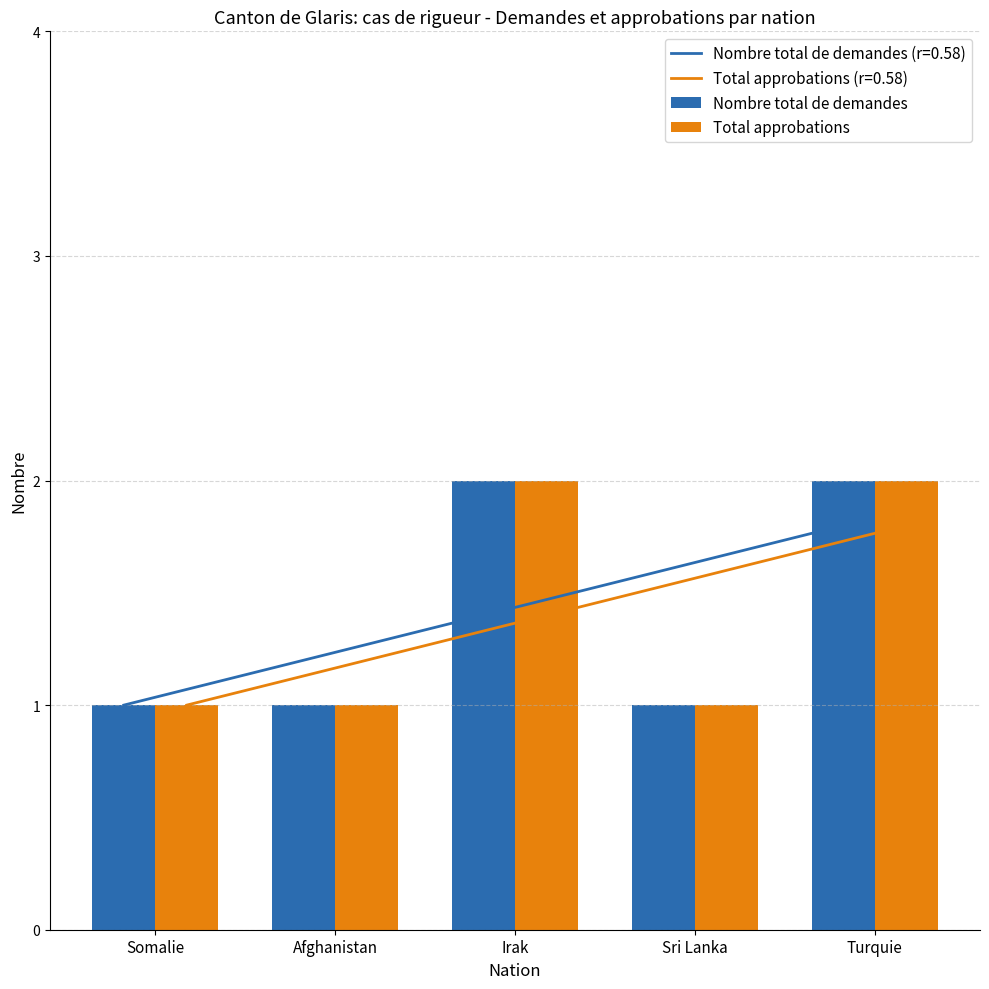

At which category is the sum across all series the highest?

Irak